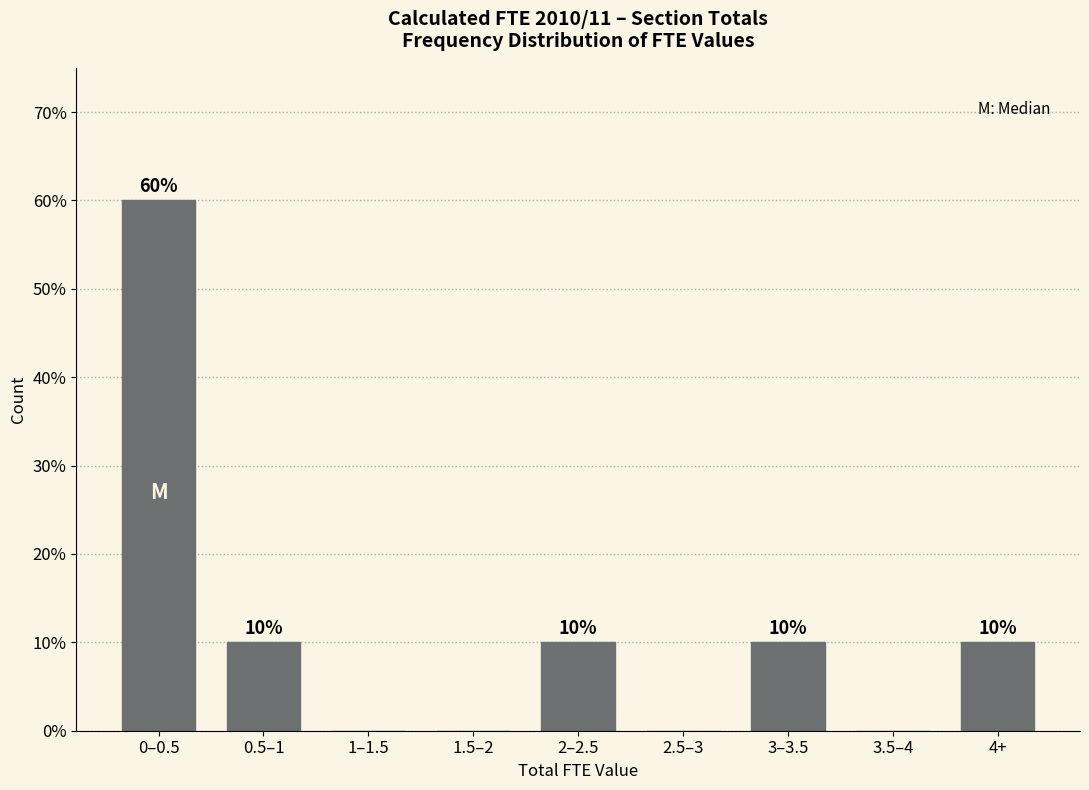

Reading right to left, list all the values displayed in this chart.

4+=10	3.5–4=0	3–3.5=10	2.5–3=0	2–2.5=10	1.5–2=0	1–1.5=0	0.5–1=10	0–0.5=60